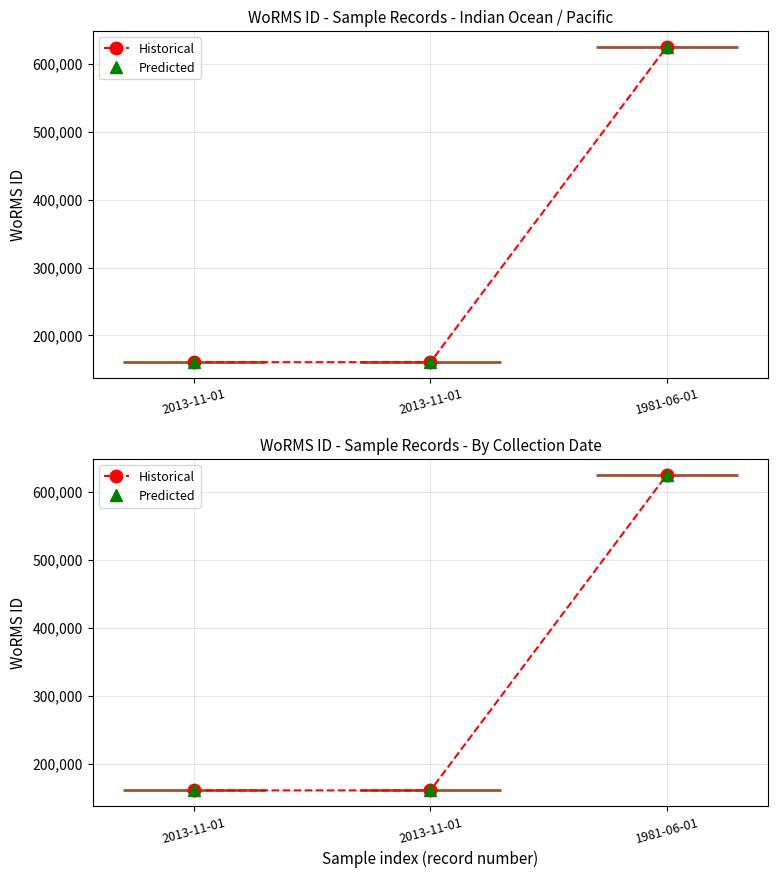

What are all the series names shown in the legend?

Historical, Predicted